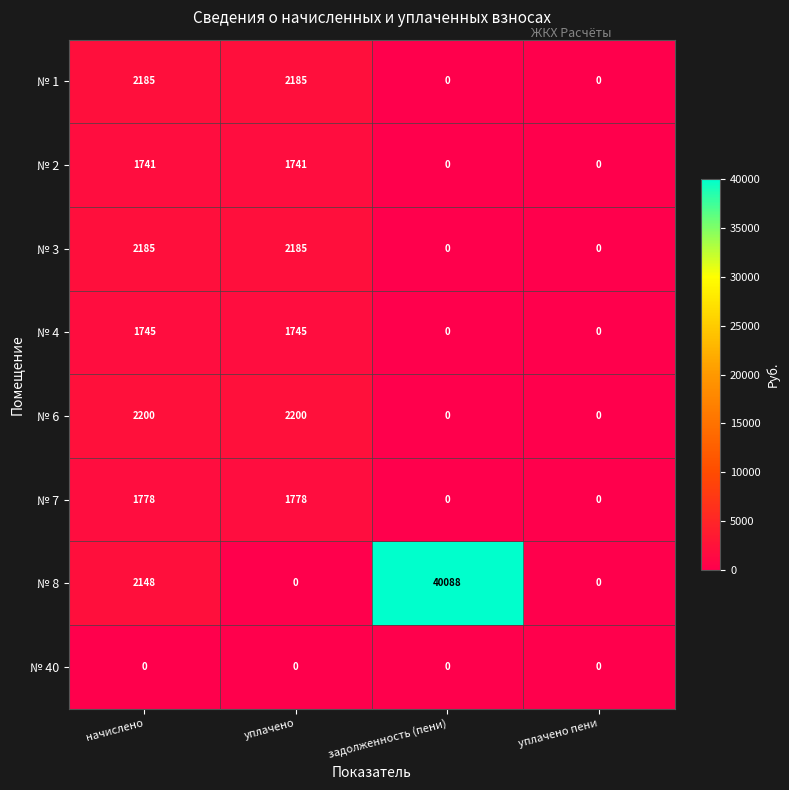

The value of № 3 at уплачено is 3035. True or false?

False